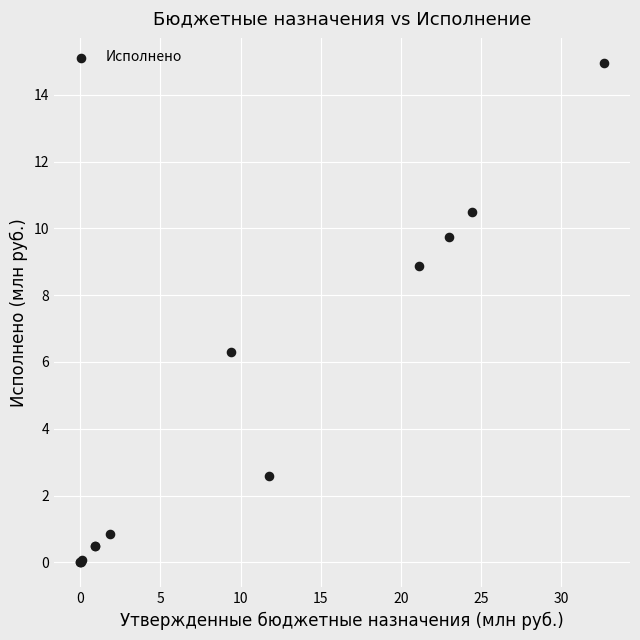

What Y value in the scatter plot is closest to 7?

6.3